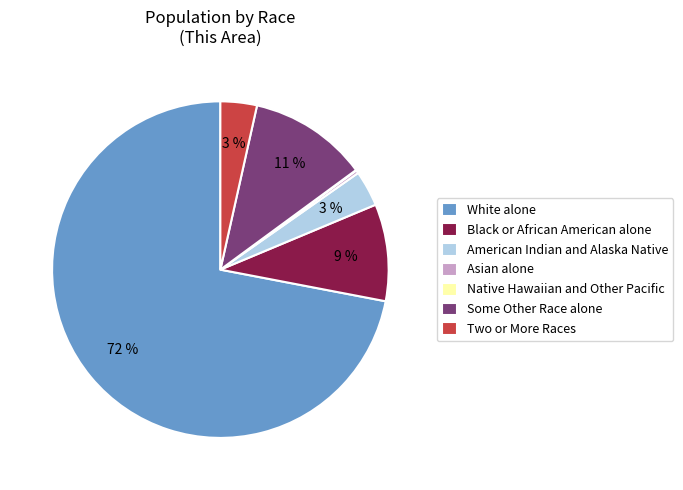

What is the largest slice in the pie chart?

White alone